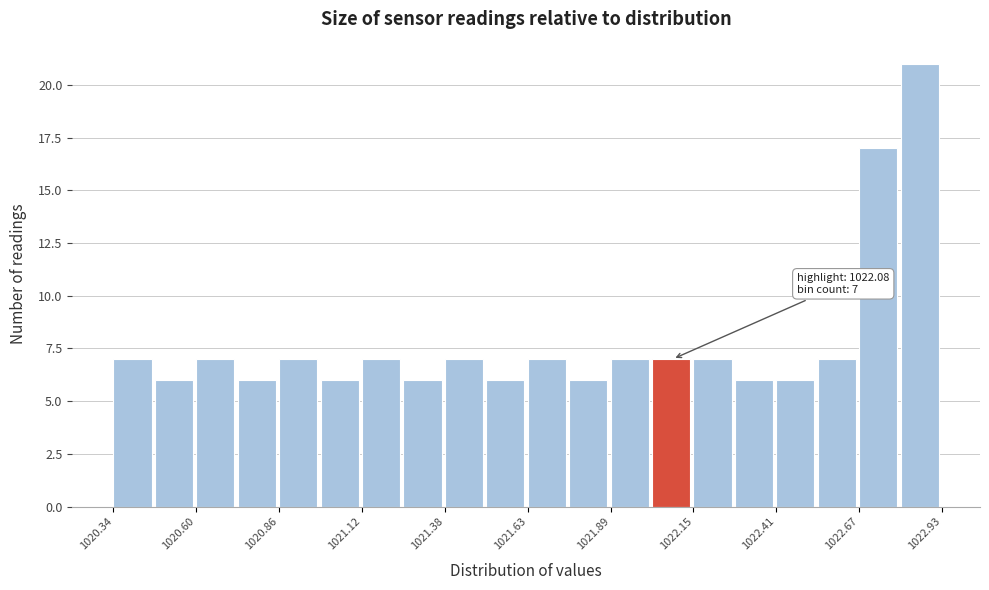

Around what value on the x-axis is the tallest bar? Give the approximate position of its centre, as read against the axis.

1022.85